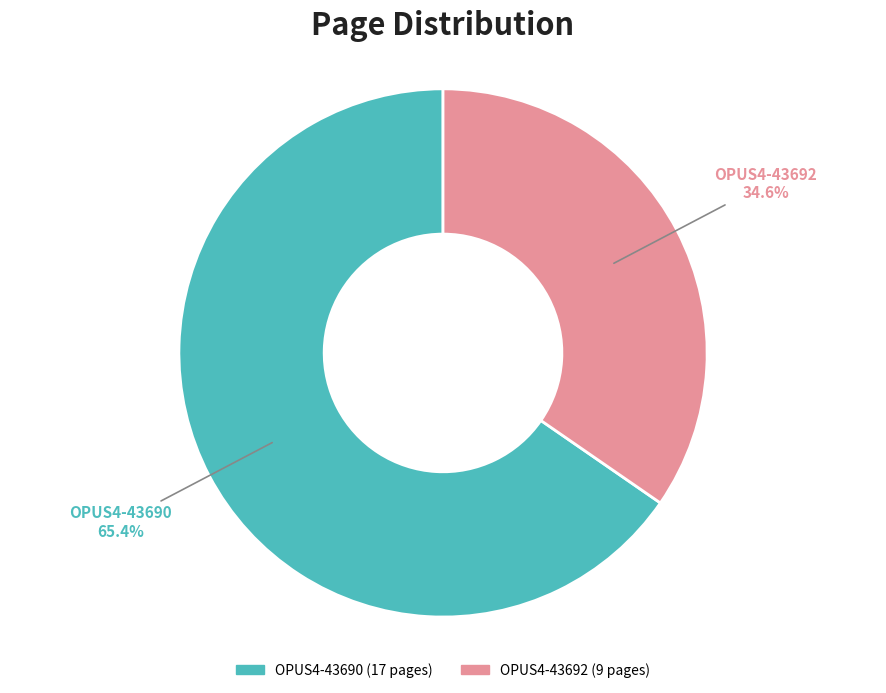

Which slice is the smallest?

OPUS4-43692